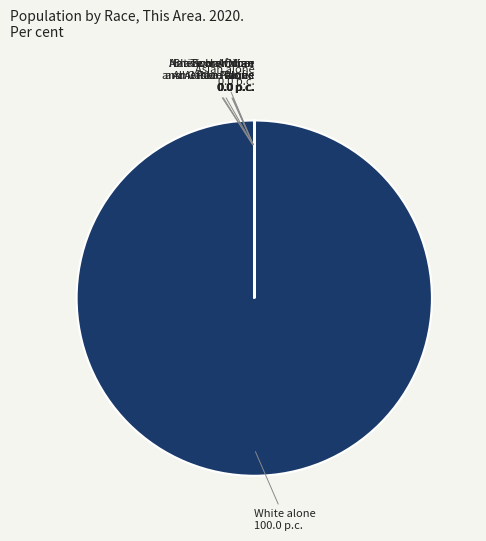

What is the largest slice in the pie chart?

White alone 100.0 p.c.